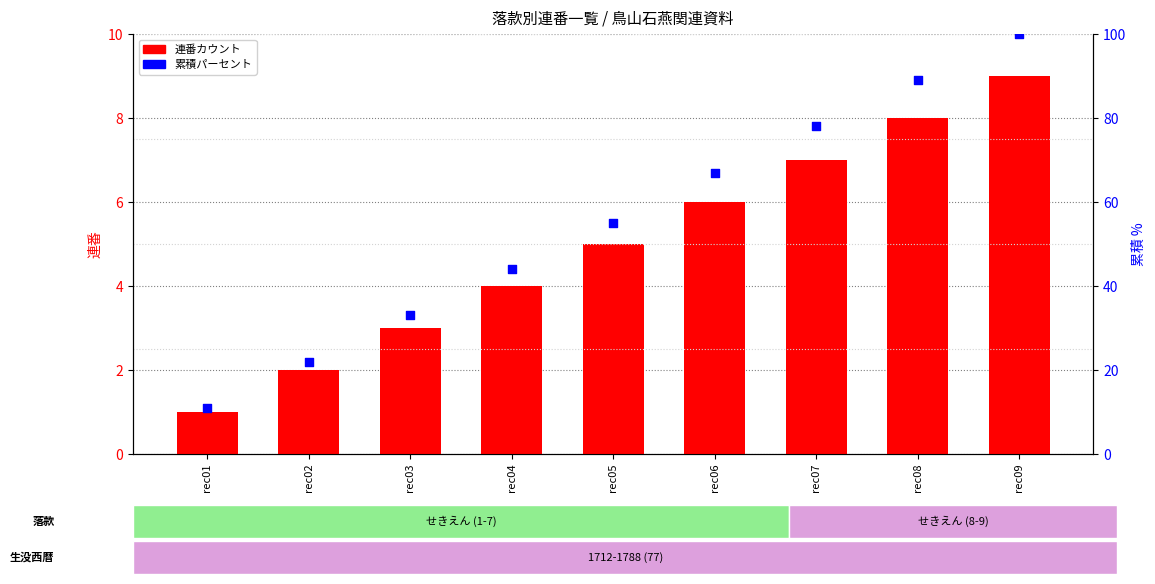

Which series contains the highest Y value?

累積パーセント